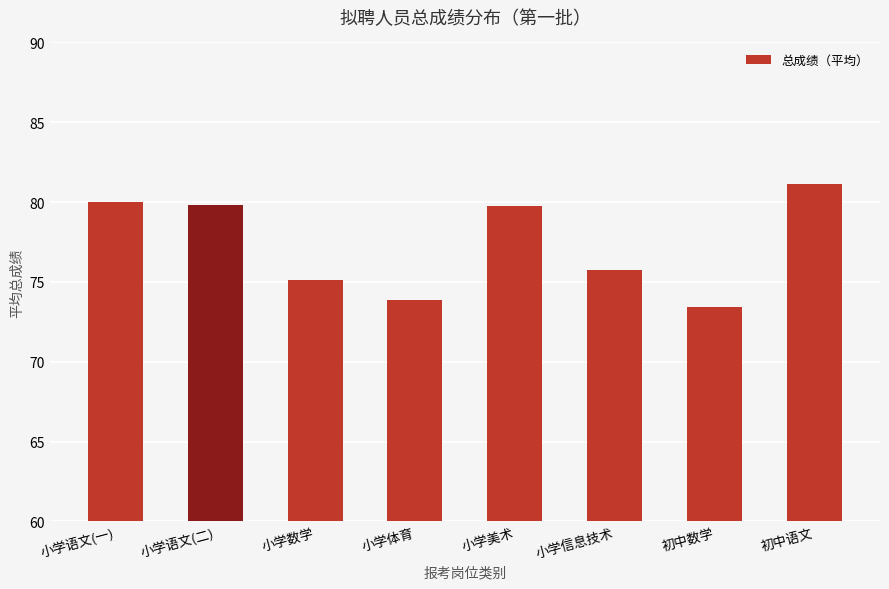

The chart shows a value of 124.8 at 小学数学. True or false?

False